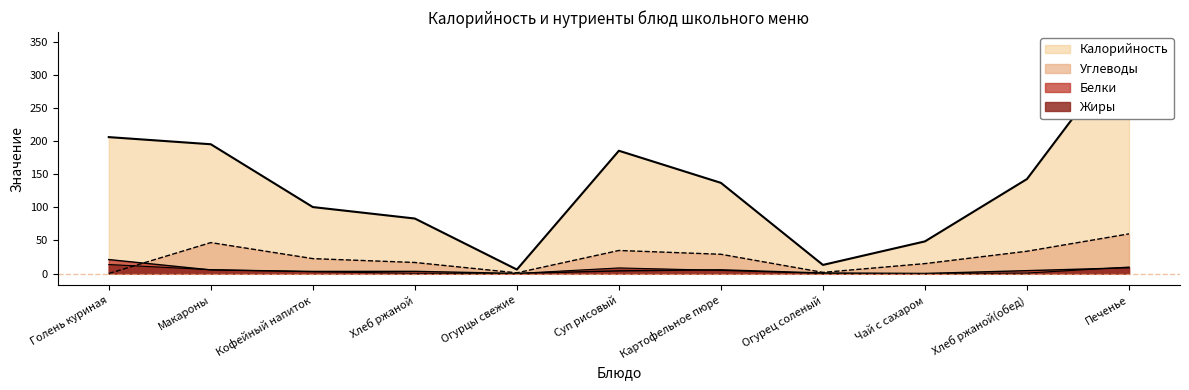

Count the number of categories in the chart.

11